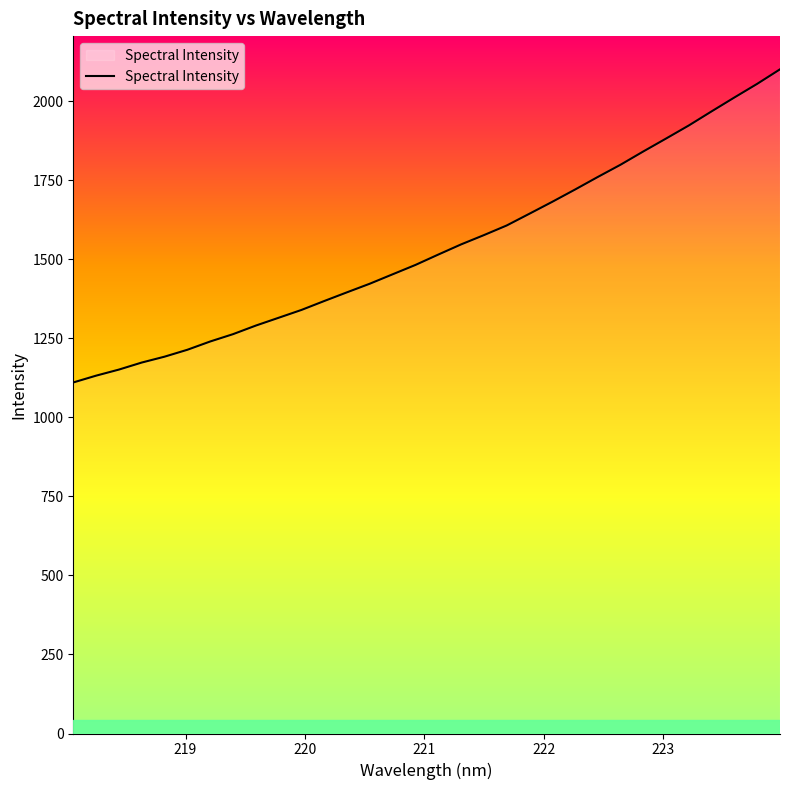

What is the difference between the maximum and minimum values?

990.8